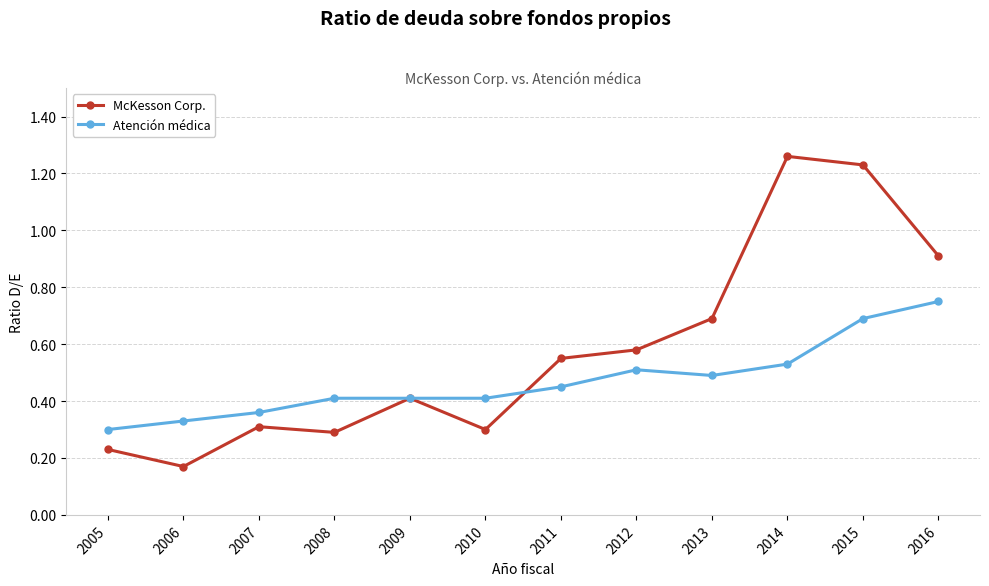

Is the value of Atención médica at 2008 greater than the value of McKesson Corp. at 2006?

Yes